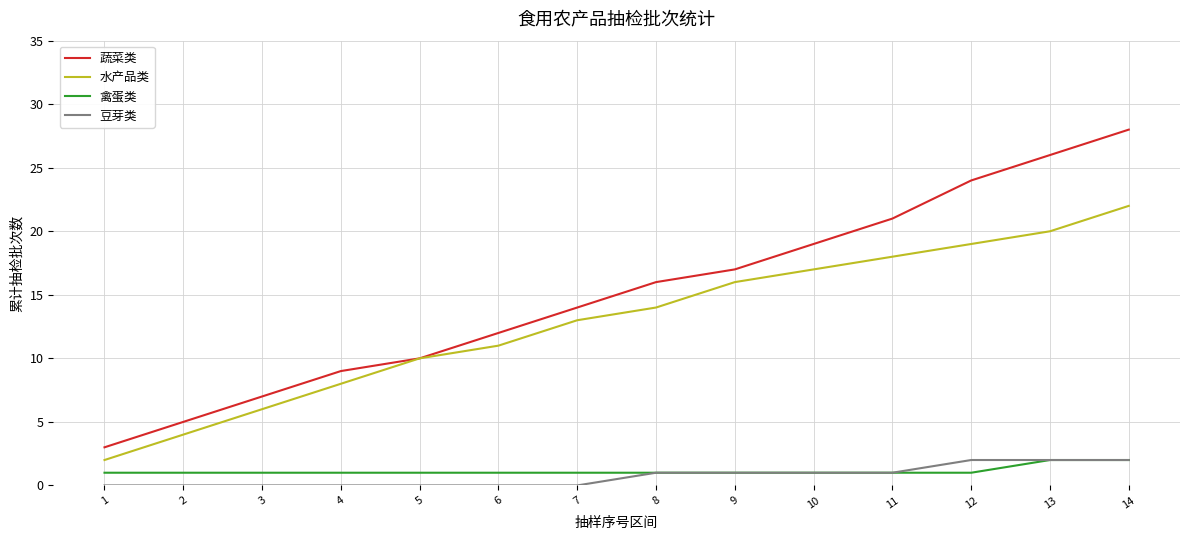

True or false: 蔬菜类 has a value of 19 at 10.

True